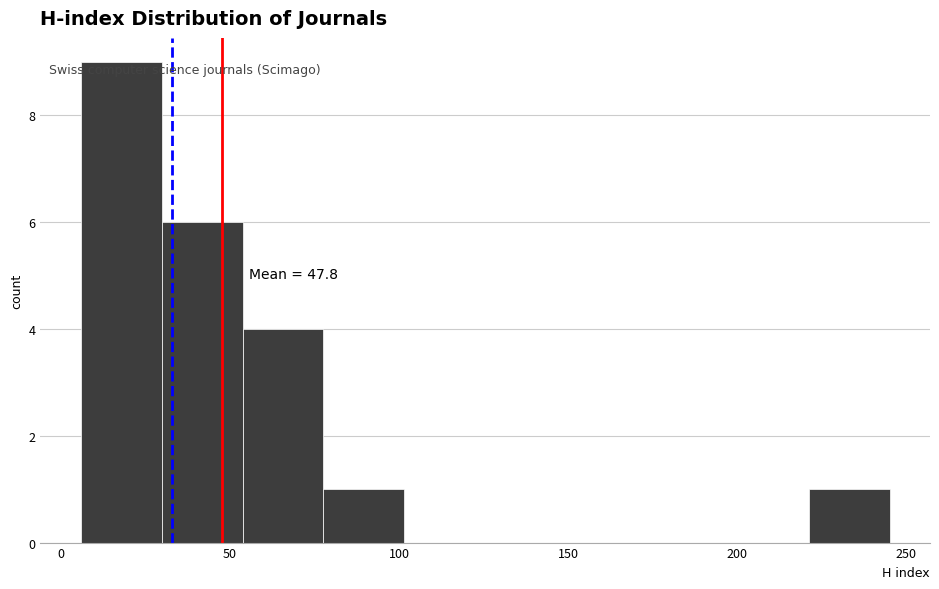

Over which range of the x-axis is the bar tallest?

5 to 30